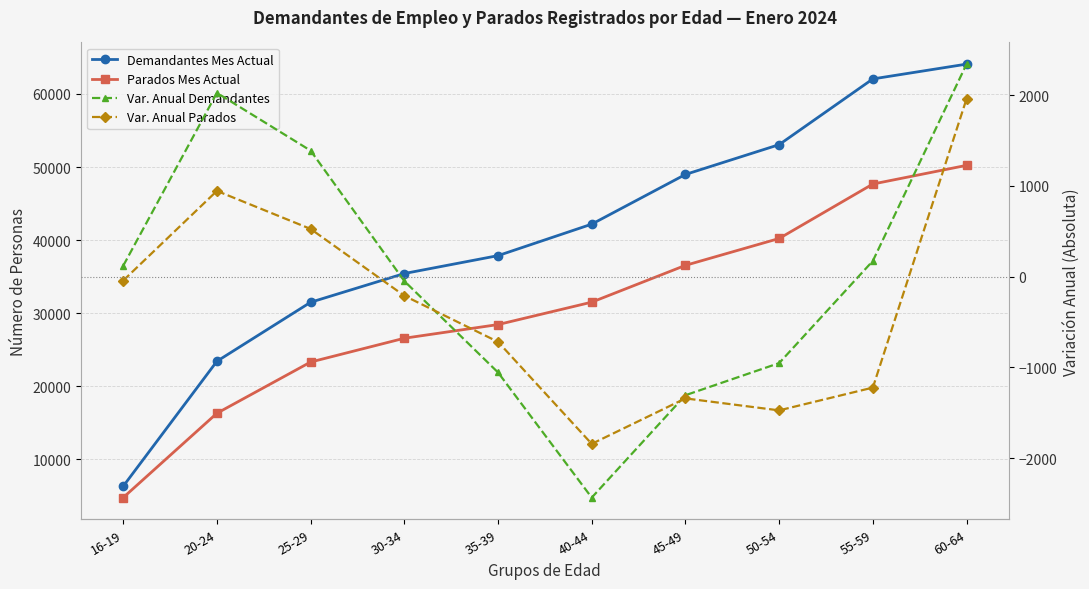

True or false: Var. Anual Demandantes and Parados Mes Actual cross at least once.

False